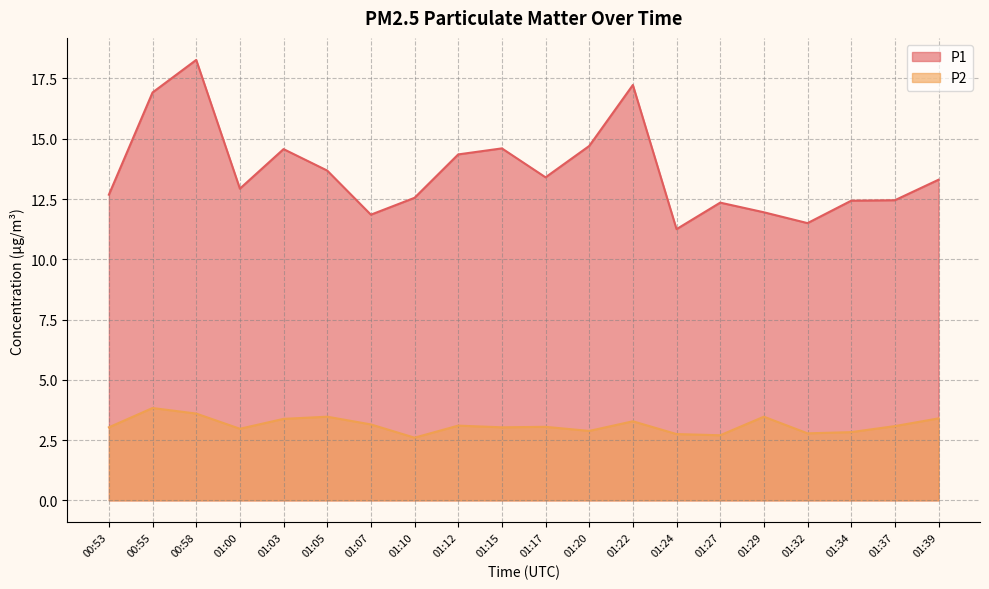

What position from the left is 01:05?

6